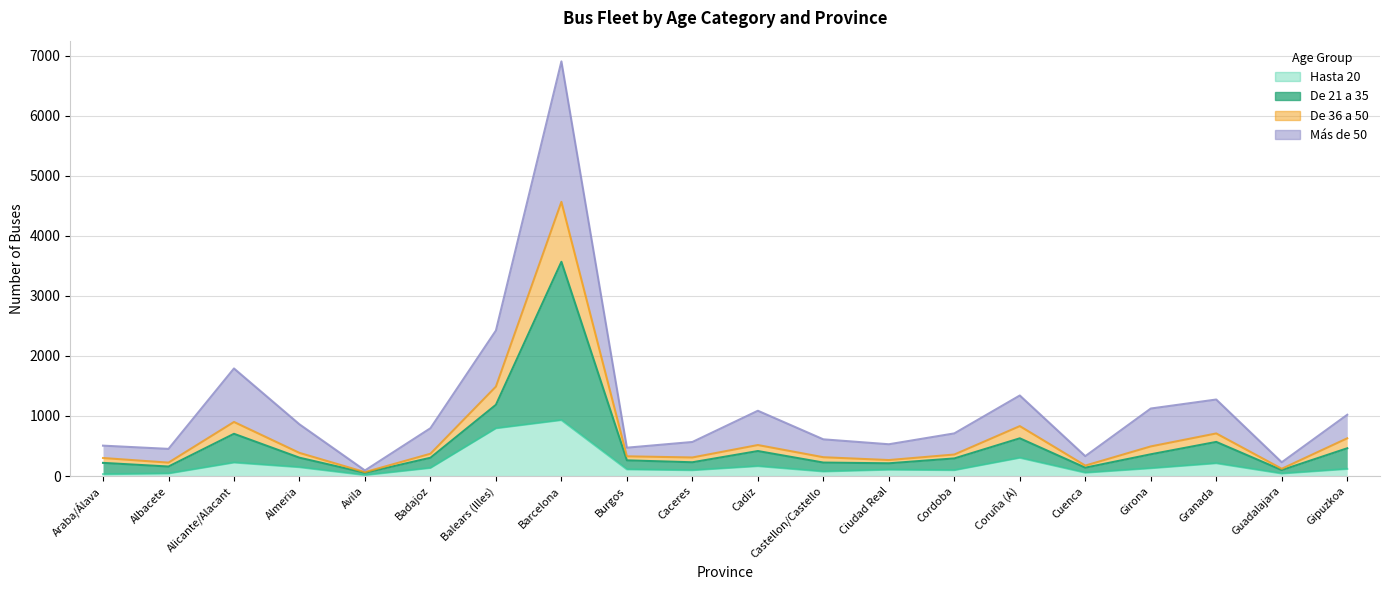

Is the value of Hasta 20 at Cordoba greater than the value of De 21 a 35 at Castellon/Castello?

No